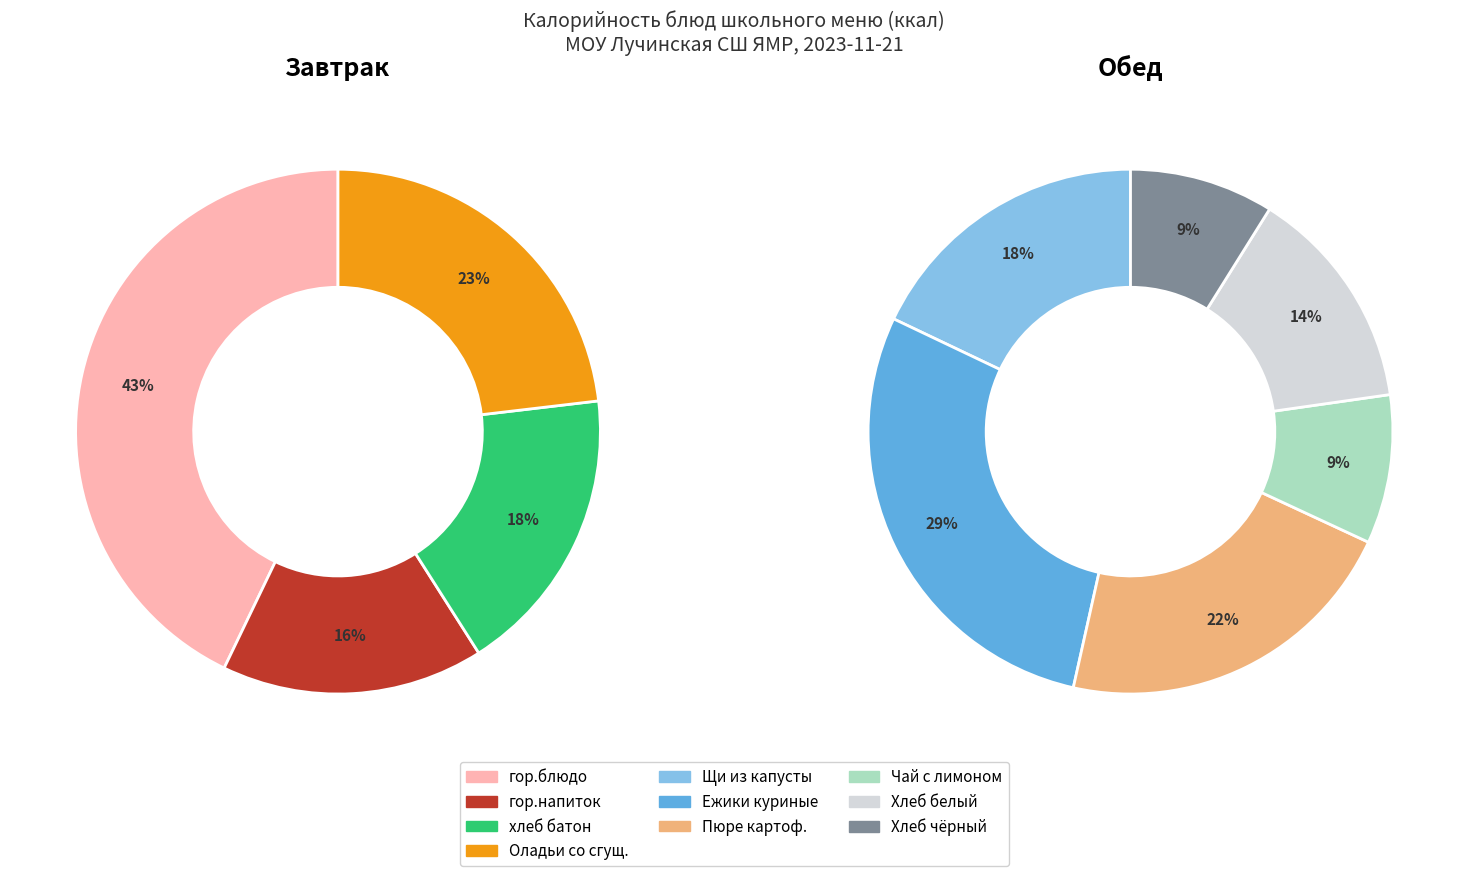

Does гор.блюдо represent more than half of the total?

No